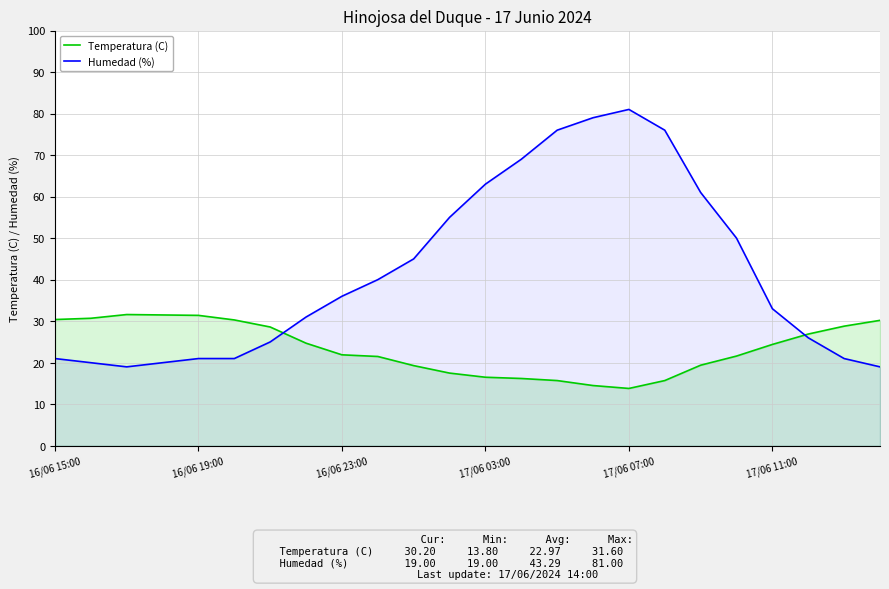

List the series in order of their peak value, highest first.

Humedad (%), Temperatura (C)